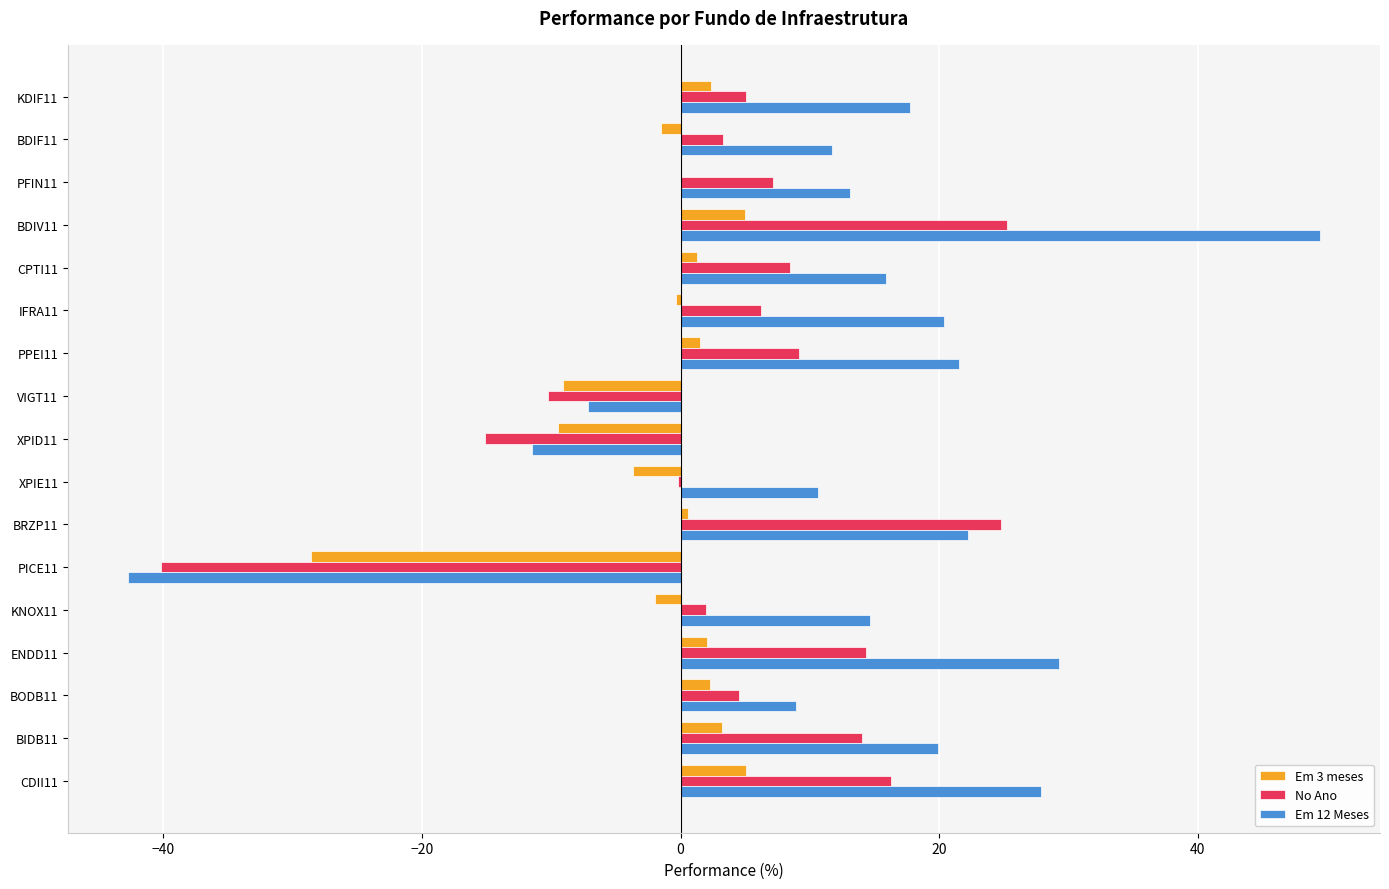

The Em 12 Meses series shows 51.5 at ENDD11. True or false?

False